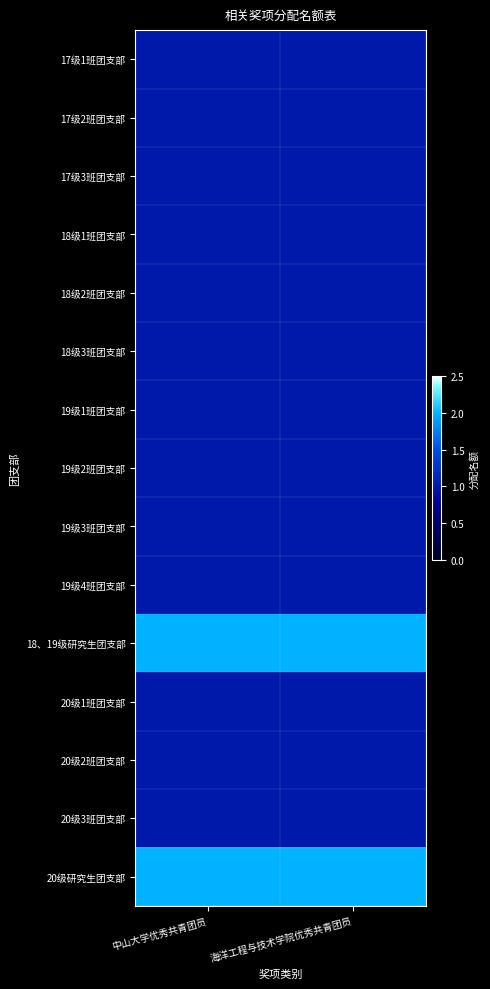

Rank the series by their maximum value, from highest to lowest.

18、19级研究生团支部, 20级研究生团支部, 17级1班团支部, 17级2班团支部, 17级3班团支部, 18级1班团支部, 18级2班团支部, 18级3班团支部, 19级1班团支部, 19级2班团支部, 19级3班团支部, 19级4班团支部, 20级1班团支部, 20级2班团支部, 20级3班团支部